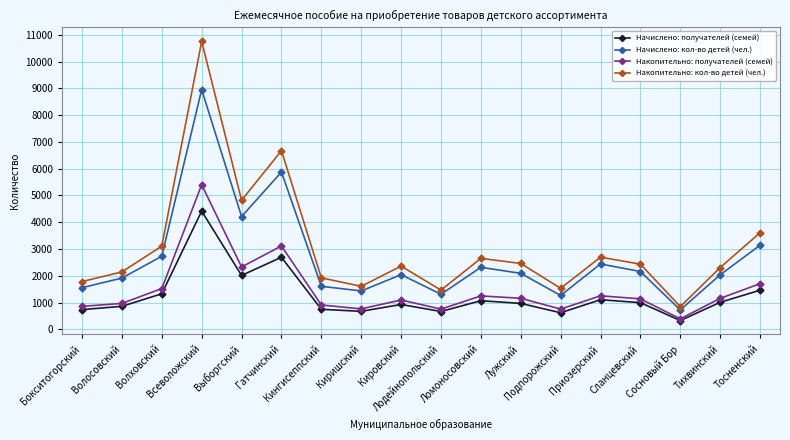

What is the lowest value of the Накопительно: получателей (семей) series?

397